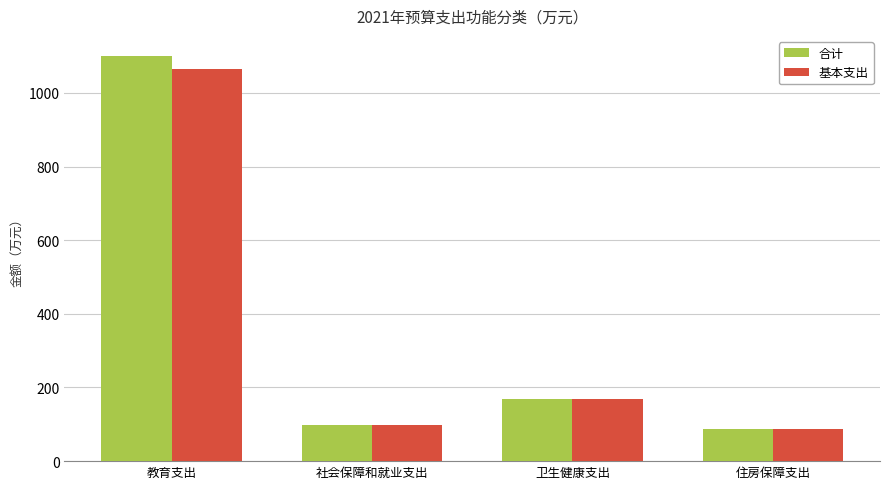

At which category does the chart reach its peak across all series?

教育支出